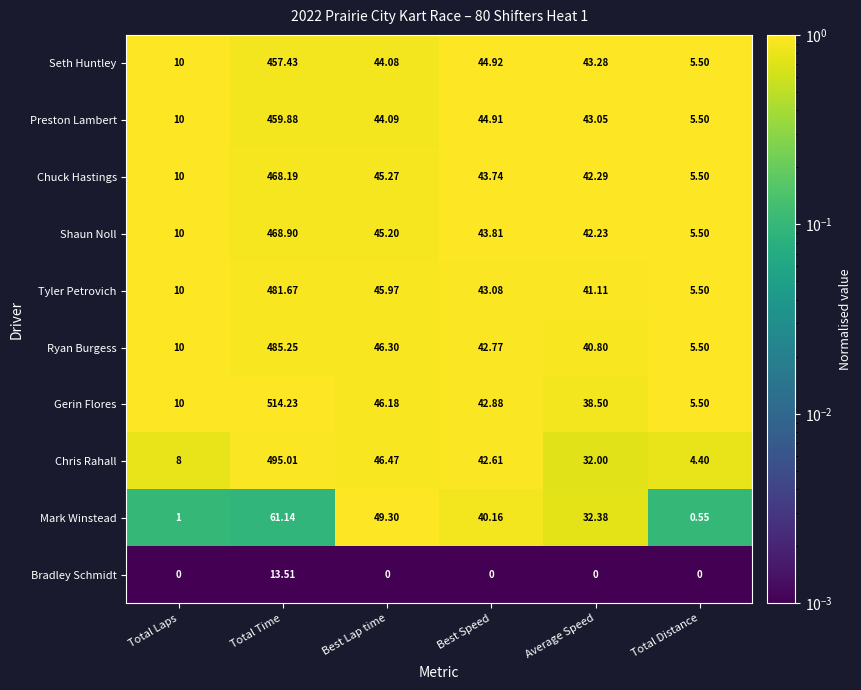

At how many categories does at least one series exceed 0?

6